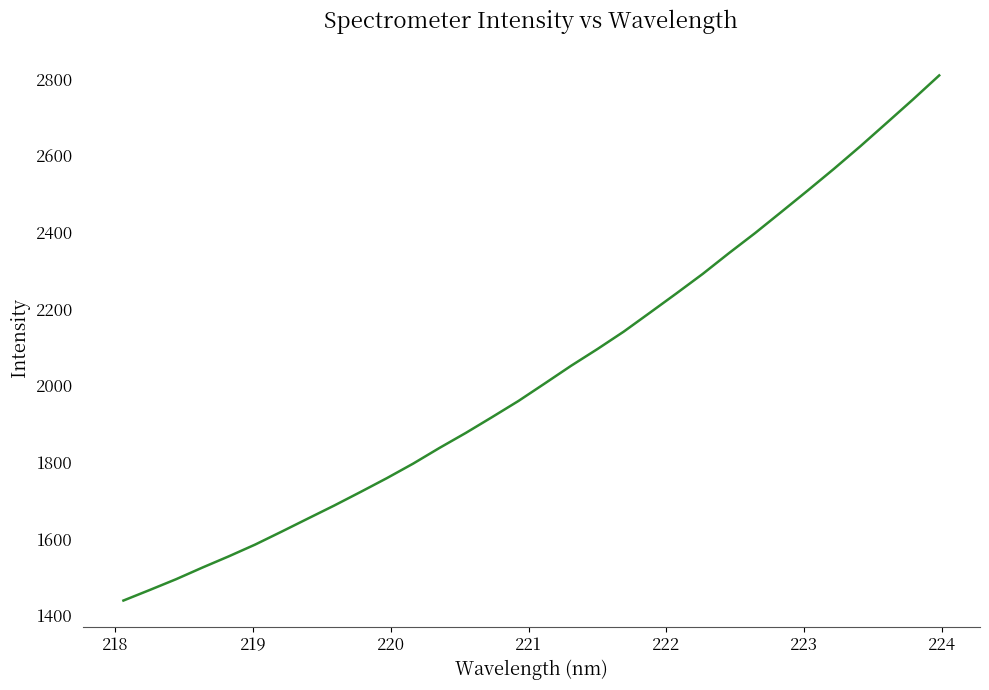

What is the minimum value shown in the chart?

1439.6